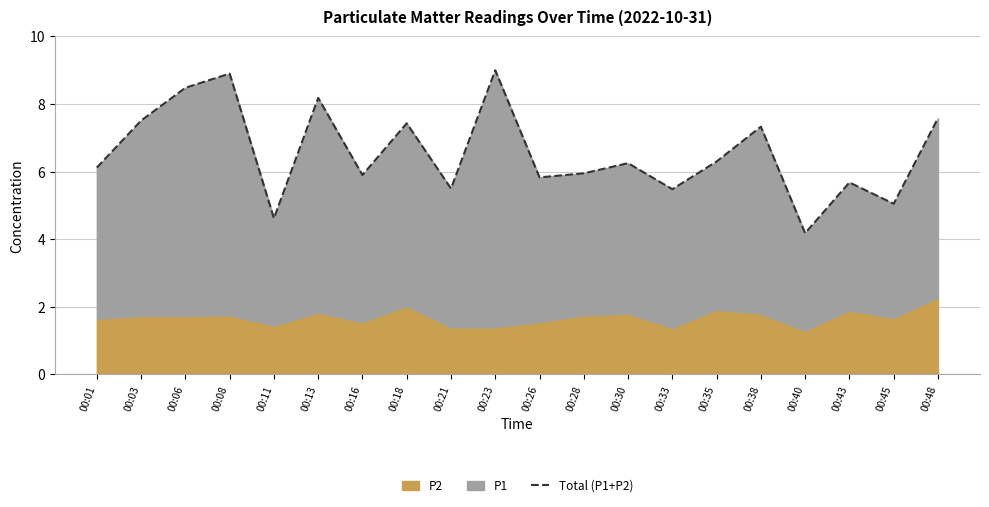

What is the change in value from 00:03 to 00:11?

-2.9